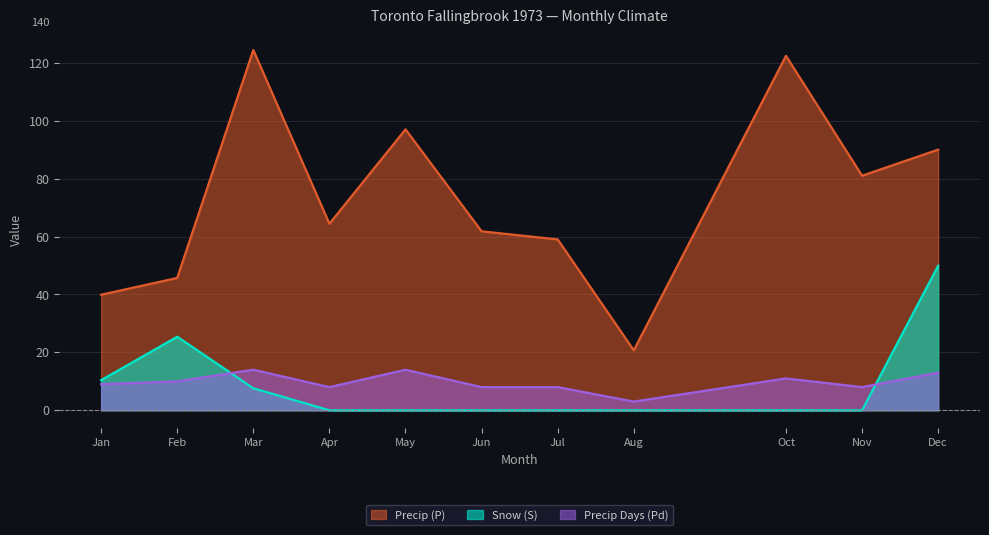

What is the difference between the highest and lowest values at Dec?

77.0